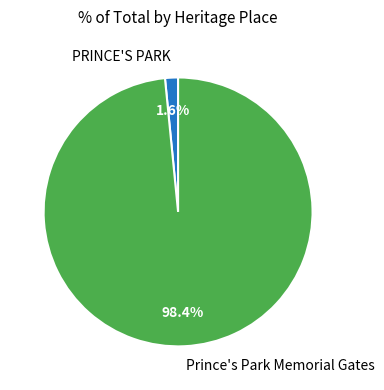

What is the largest slice in the pie chart?

Prince's Park Memorial Gates